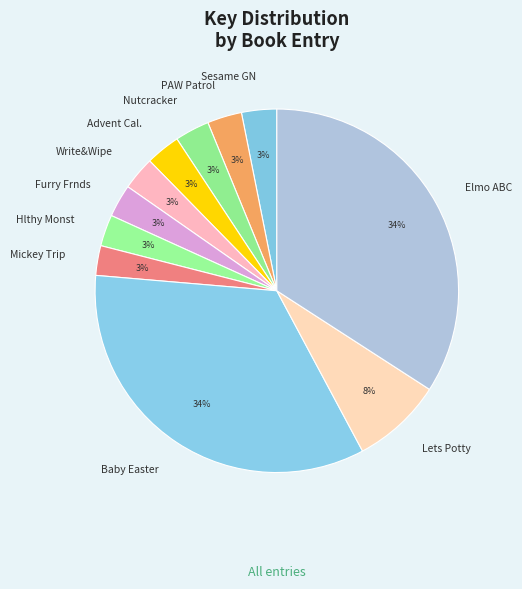

Is the sum of Mickey Trip and Lets Potty greater than half?

No